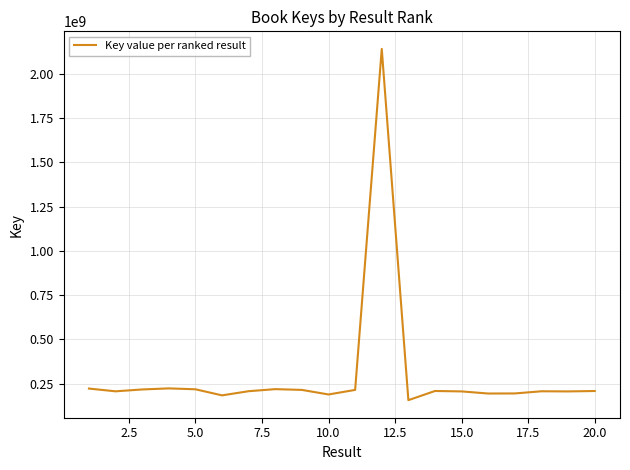

What is the minimum value shown in the chart?

156086874